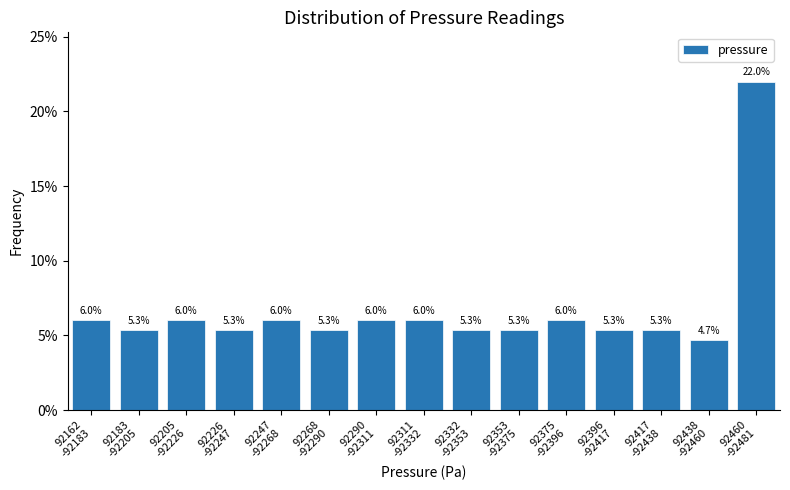

Reading right to left, what are all the values shown in this chart?

22.0	4.7	5.3	5.3	6.0	5.3	5.3	6.0	6.0	5.3	6.0	5.3	6.0	5.3	6.0